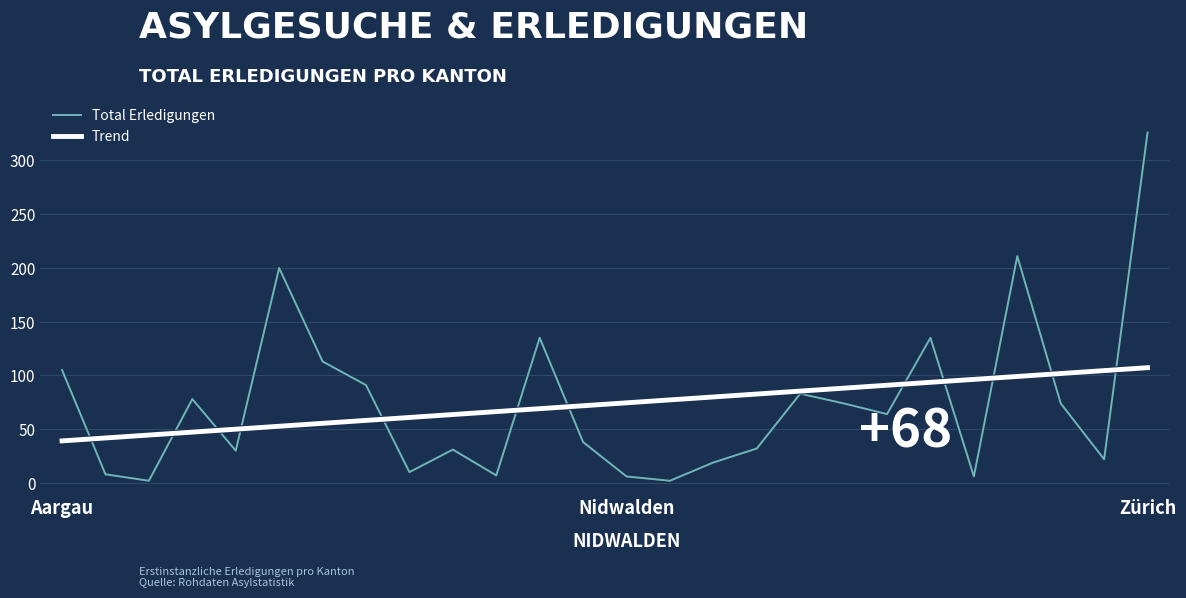

Which series has the widest spread of values?

Total Erledigungen